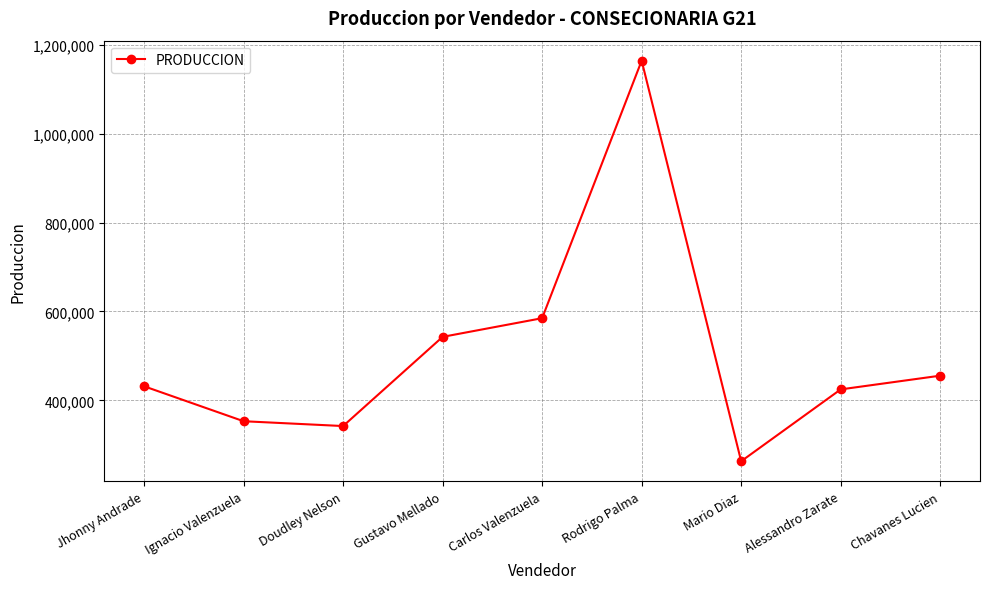

What position from the left is Gustavo Mellado?

4